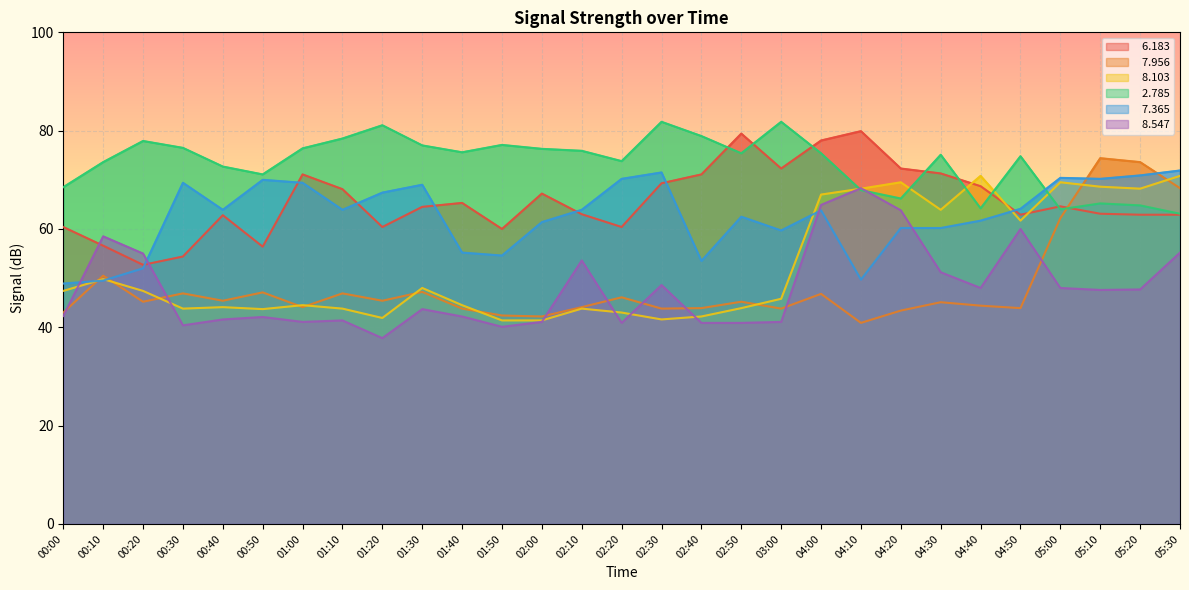

True or false:   6.183 has more than 2 interior local peaks.

True